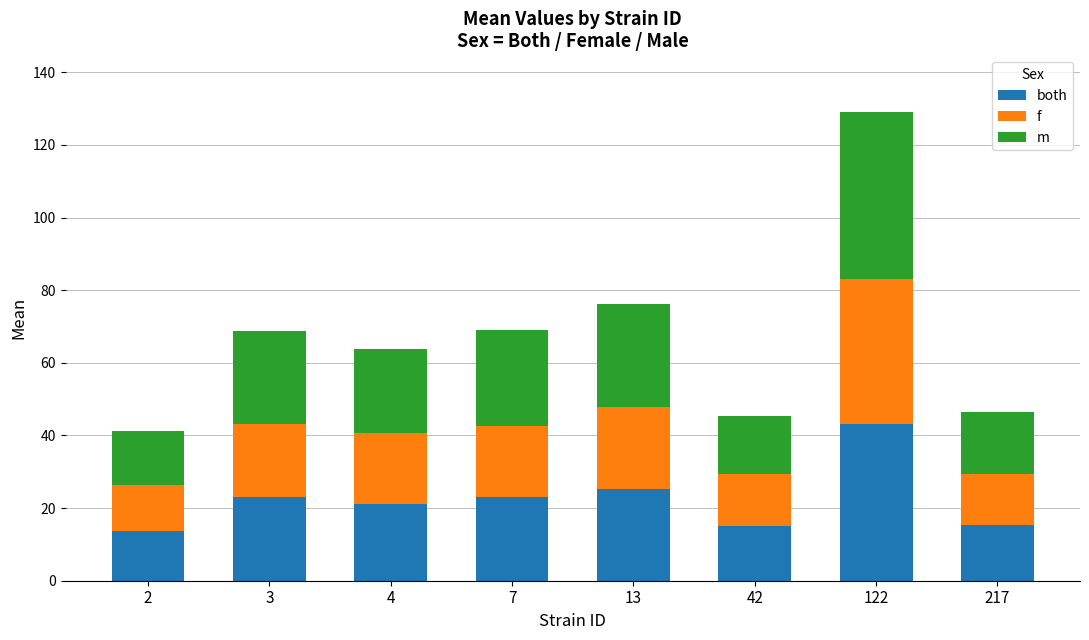

Which category has the highest value in the both series?

122